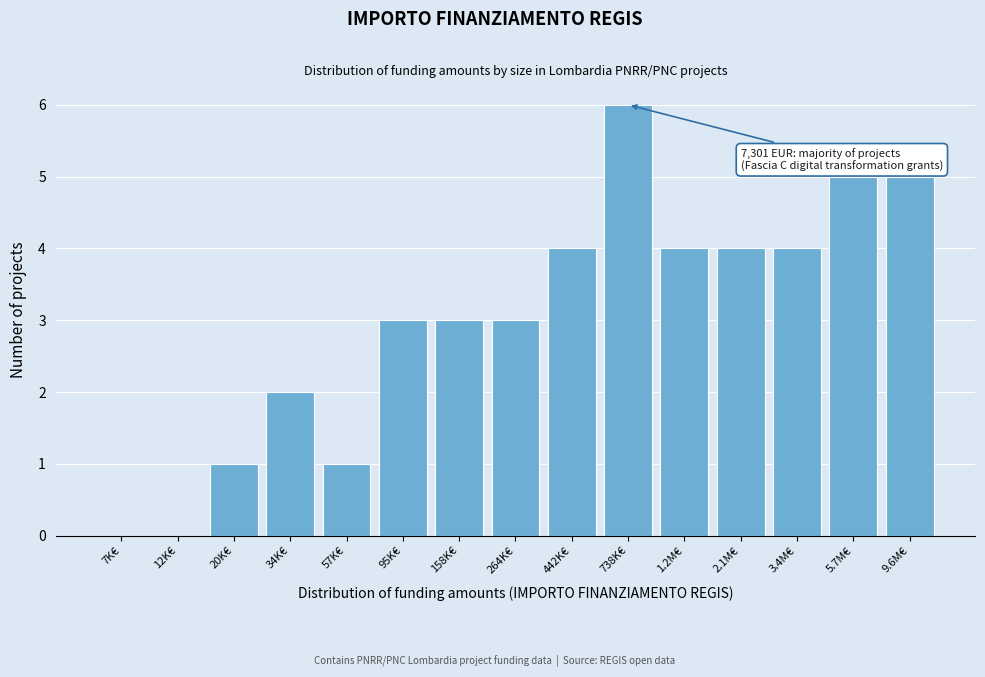

Reading right to left, list all the values displayed in this chart.

9.6M€=5	5.7M€=5	3.4M€=4	2.1M€=4	1.2M€=4	738K€=6	442K€=4	264K€=3	158K€=3	95K€=3	57K€=1	34K€=2	20K€=1	12K€=0	7K€=0